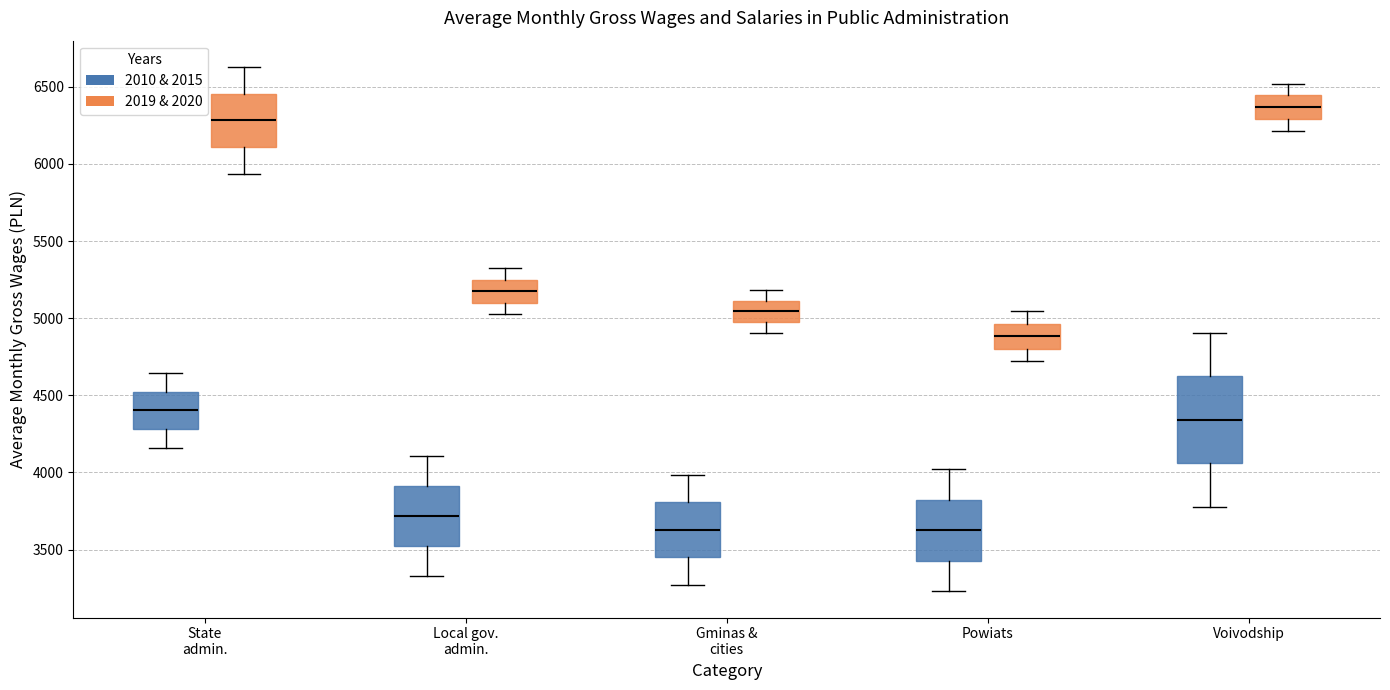

Reading left to right, transcribe this box plot: for each box, give where its median line is, the range the box spans, and where its two whiskers end, as read against the y-axis. The values are not printed on the chart, so give them approximately, as read against the axis.

State admin. (2010 & 2015): median 4400, box 4300 to 4500, whiskers 4150 to 4650
State admin. (2019 & 2020): median 6300, box 6100 to 6450, whiskers 5950 to 6650
Local gov. admin. (2010 & 2015): median 3700, box 3550 to 3900, whiskers 3350 to 4100
Local gov. admin. (2019 & 2020): median 5150, box 5100 to 5250, whiskers 5050 to 5300
Gminas & cities (2010 & 2015): median 3650, box 3450 to 3800, whiskers 3250 to 4000
Gminas & cities (2019 & 2020): median 5050, box 5000 to 5100, whiskers 4900 to 5200
Powiats (2010 & 2015): median 3650, box 3450 to 3800, whiskers 3250 to 4000
Powiats (2019 & 2020): median 4900, box 4800 to 4950, whiskers 4700 to 5050
Voivodship (2010 & 2015): median 4350, box 4050 to 4600, whiskers 3800 to 4900
Voivodship (2019 & 2020): median 6350, box 6300 to 6450, whiskers 6200 to 6500